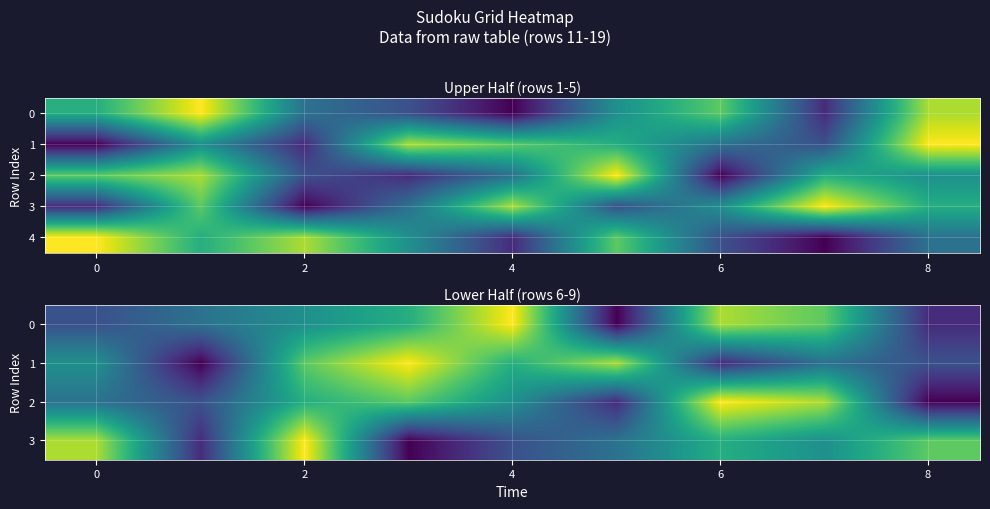

How many values in the 0 series are below 5?

4